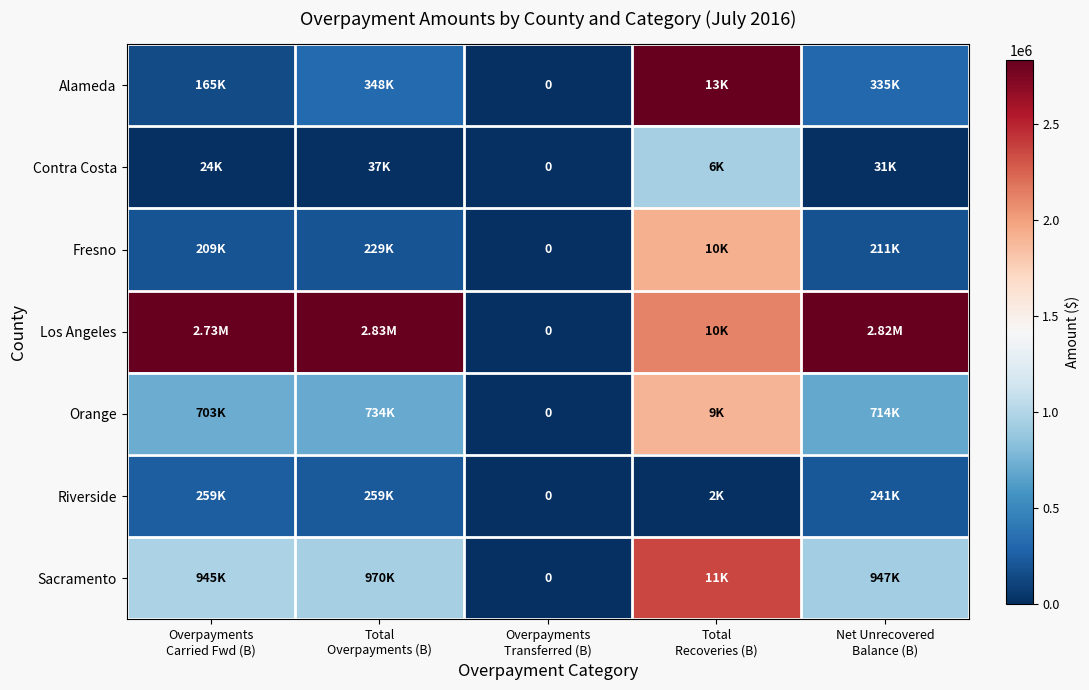

The Contra Costa series shows 0.5 at Total Recoveries (B). True or false?

False